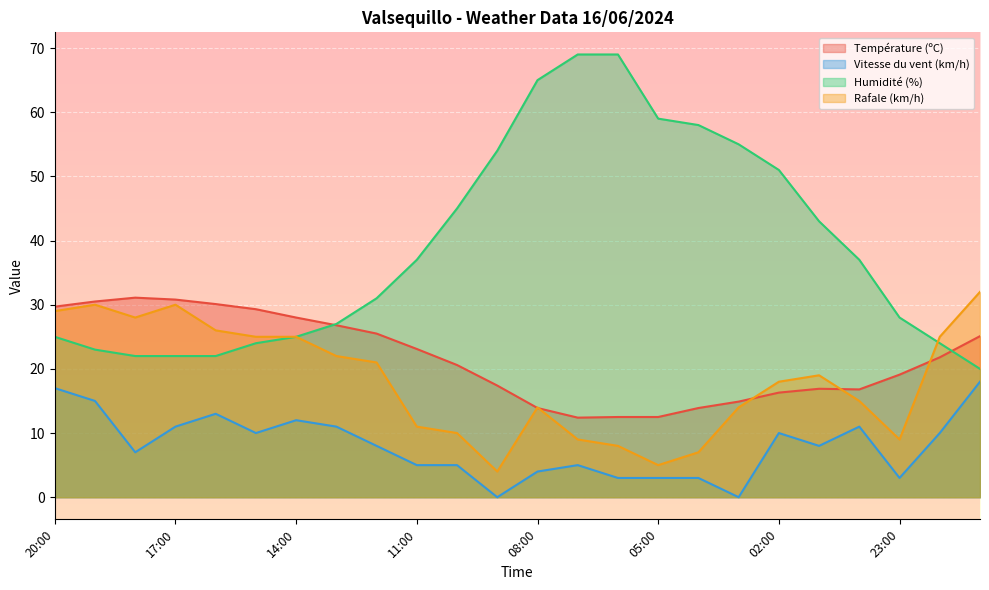

True or false: Température (ºC) and Vitesse du vent (km/h) intersect in this chart.

False